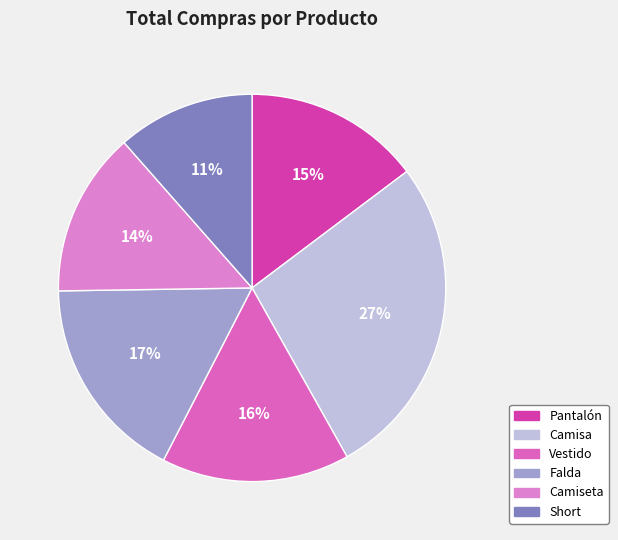

Between Falda and Camiseta, which is larger?

Falda